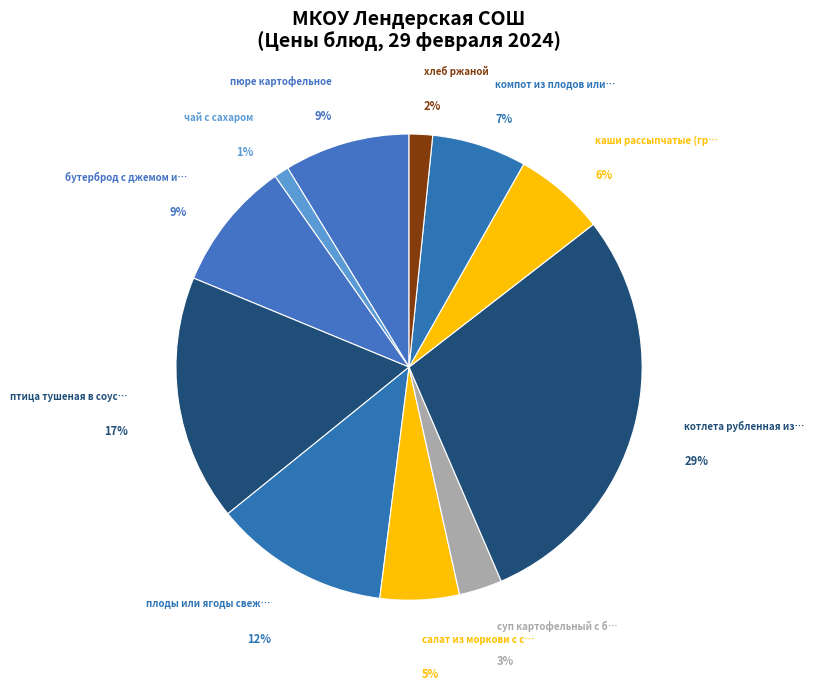

Is there a majority slice in this chart?

No